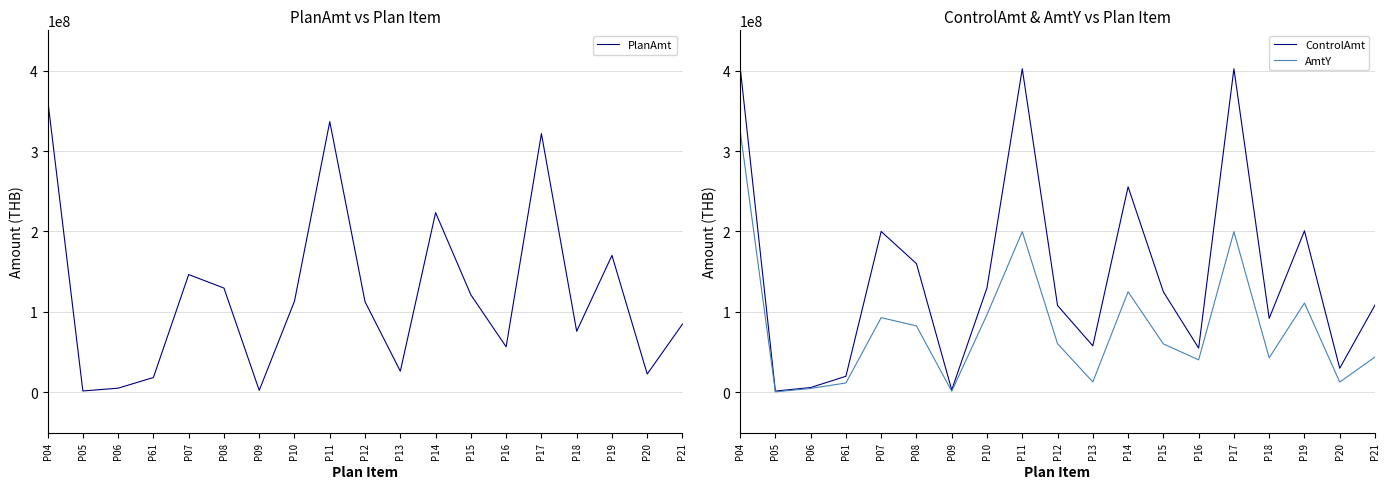

At which label does ControlAmt reach its peak?

P04